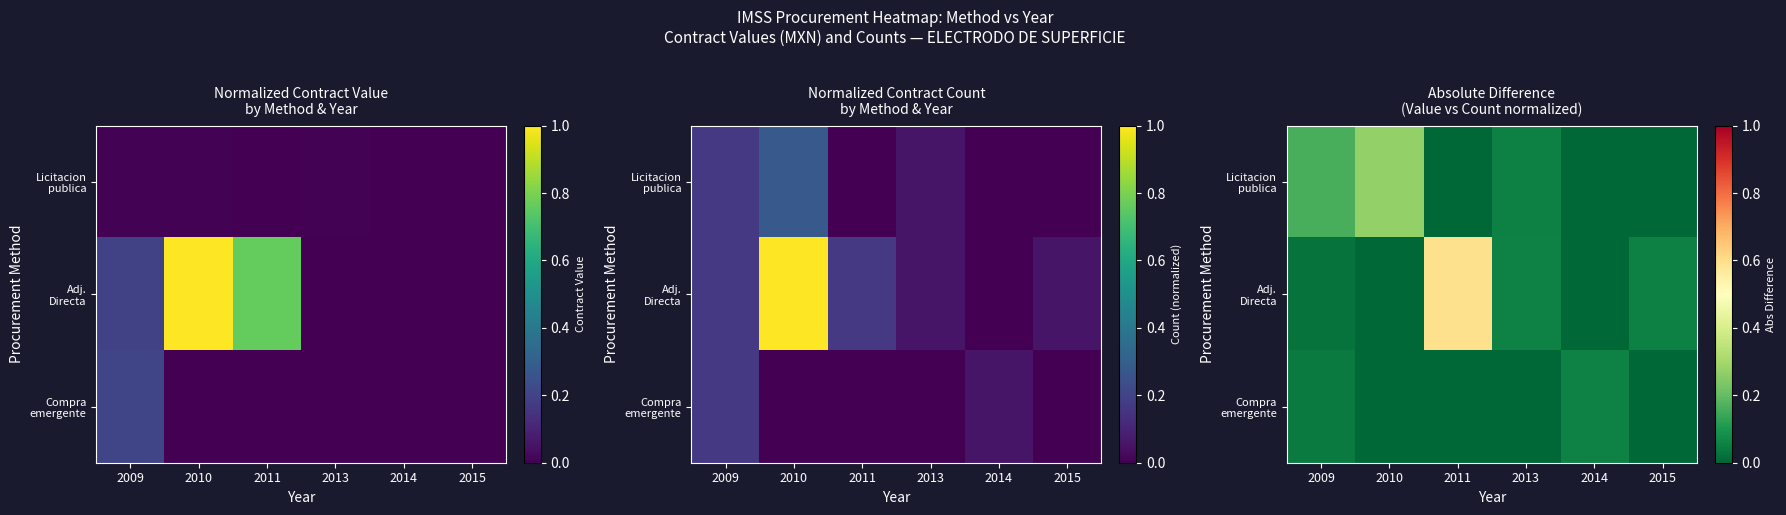

Which series has the largest range (max minus min)?

Adj. Directa